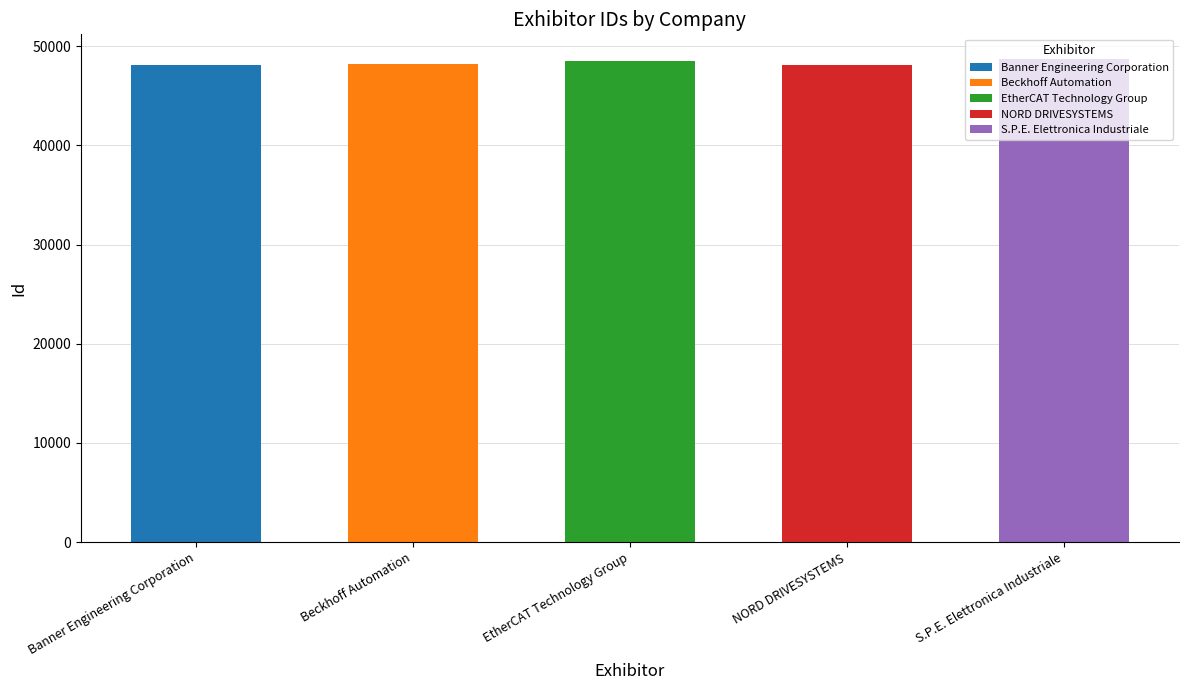

The chart shows a value of 83244 at EtherCAT Technology Group. True or false?

False